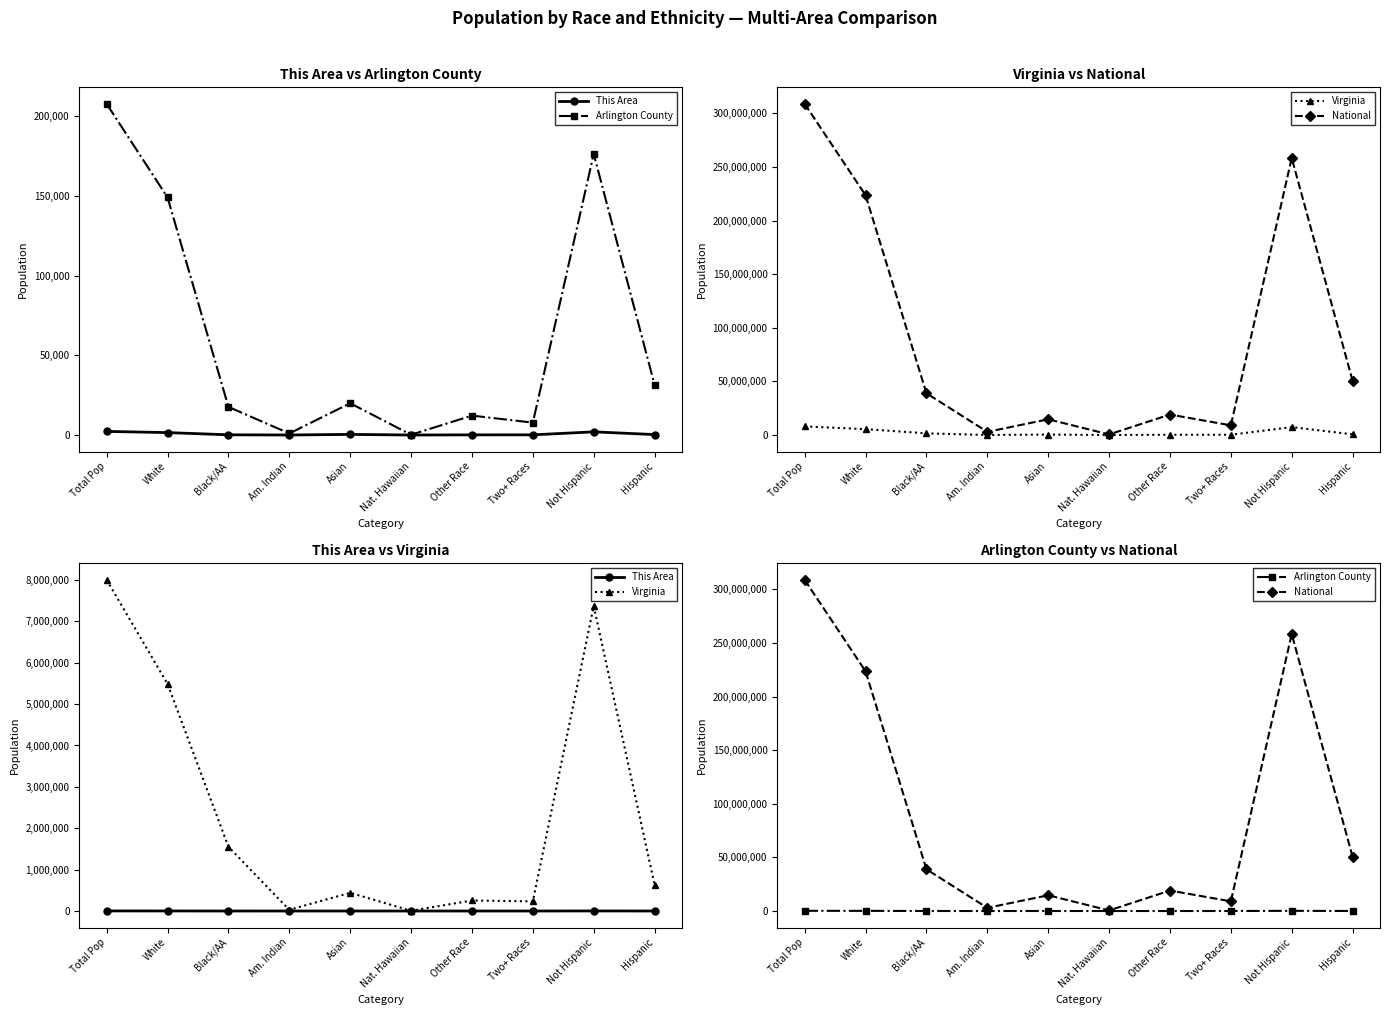

How many lines are shown in the chart?

4